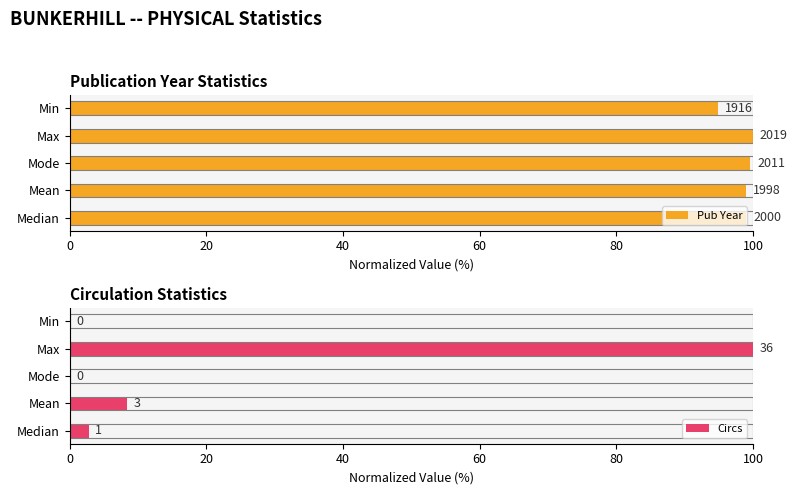

List the series in order of their overall mean, highest first.

Pub Year, Circs